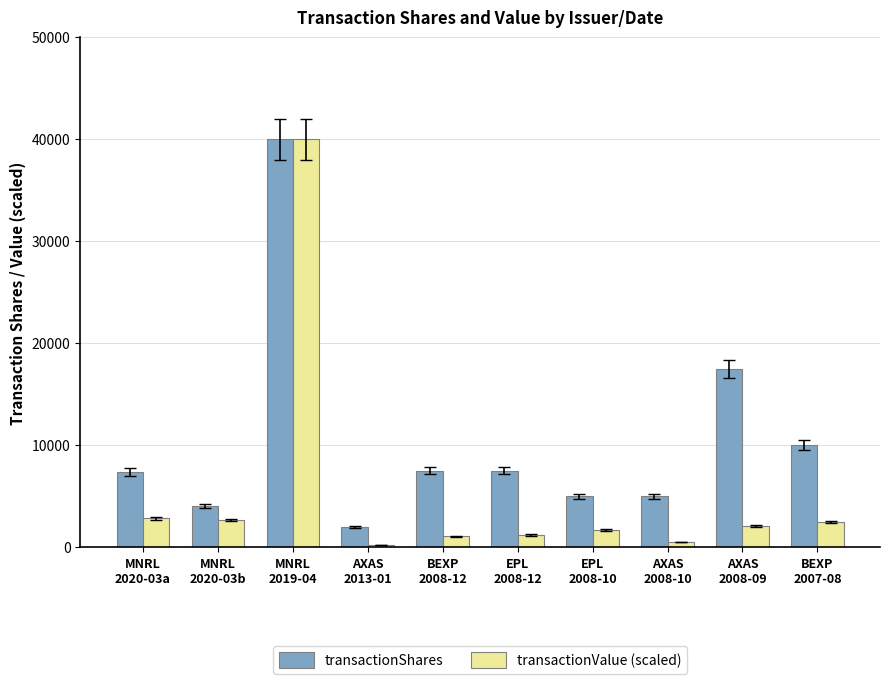

List the series in order of their overall mean, lowest first.

transactionValue (scaled), transactionShares